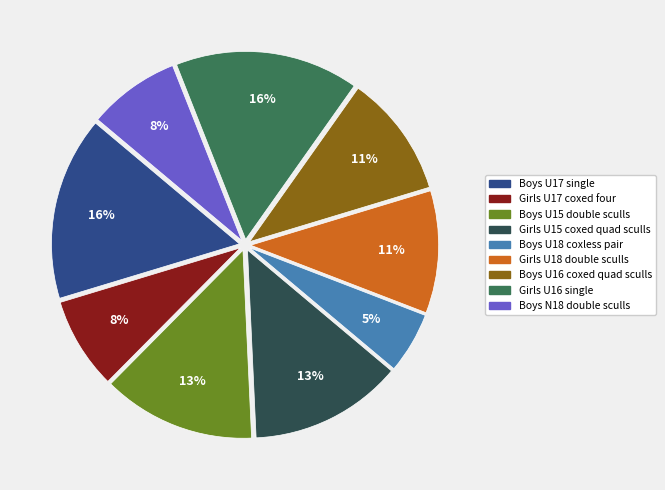

How many slices are in this pie chart?

9